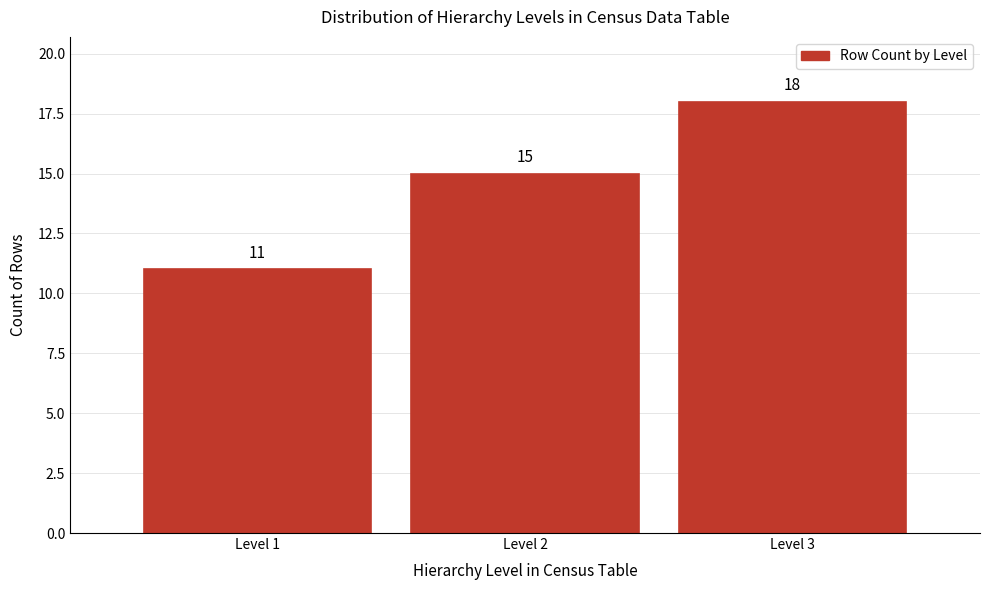

Which range on the x-axis has the tallest bar?

2.5 to 3.5